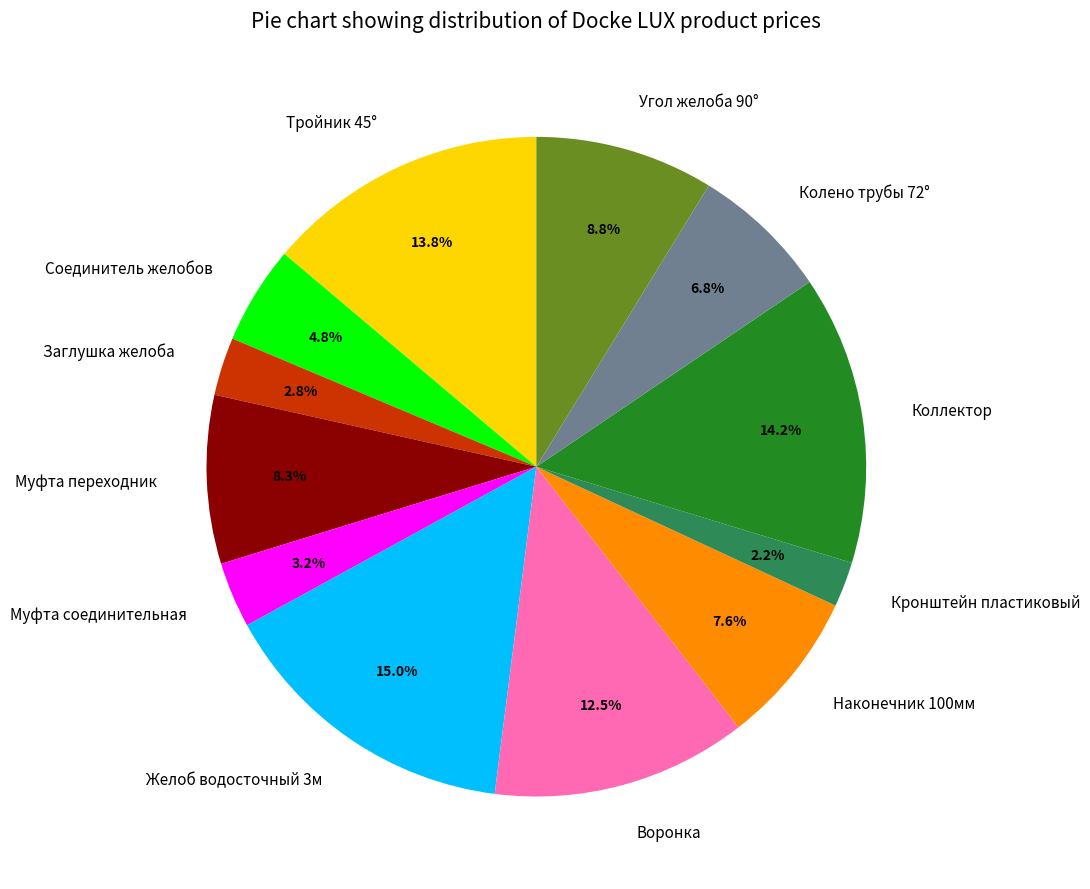

The Наконечник 100мм slice represents 8% of the pie. True or false?

True